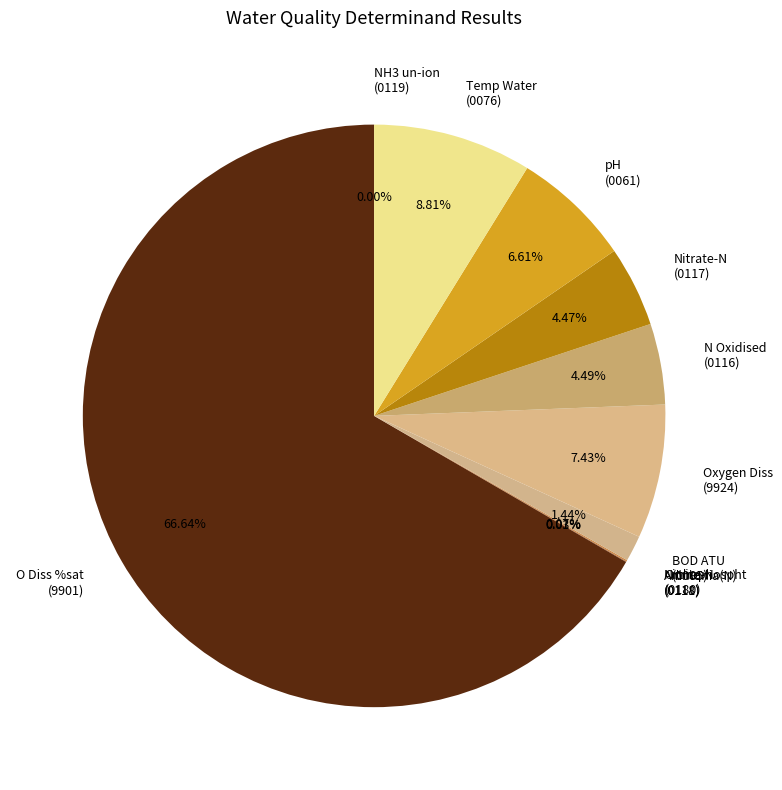

Do pH (0061) and Temp Water (0076) together represent more than half of the pie?

No